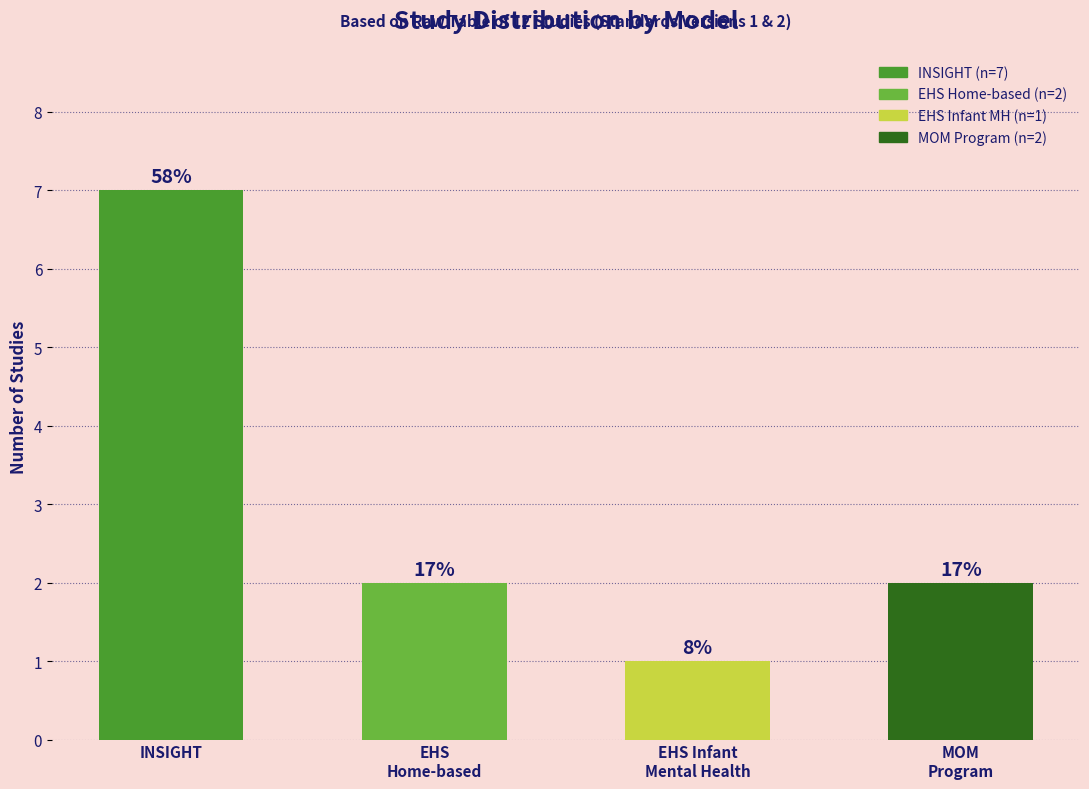

List the labels in order of value, largest first.

INSIGHT, EHS
Home-based, MOM
Program, EHS Infant
Mental Health